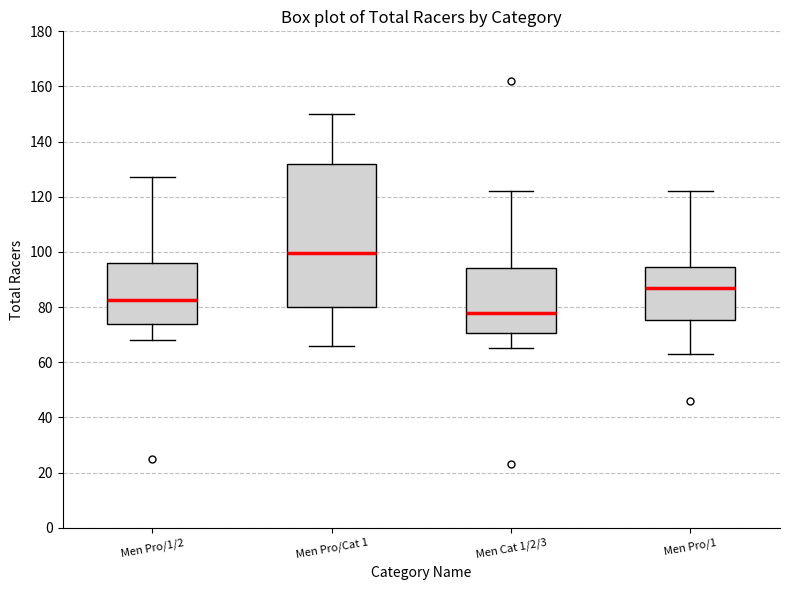

Reading left to right, transcribe this box plot: for each box, give where its median line is, the range the box spans, and where its two whiskers end, as read against the y-axis. The values are not printed on the chart, so give them approximately, as read against the axis.

Men Pro/1/2: median 82, box 74 to 96, whiskers 68 to 128
Men Pro/Cat 1: median 100, box 80 to 132, whiskers 66 to 150
Men Cat 1/2/3: median 78, box 70 to 94, whiskers 66 to 122
Men Pro/1: median 88, box 76 to 94, whiskers 64 to 122